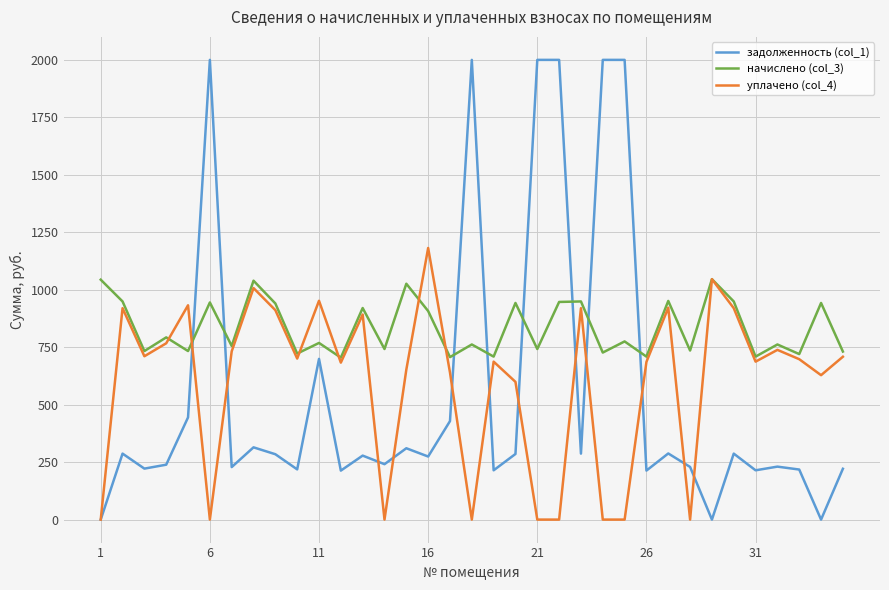

What is the difference between the second highest and minimum values in the задолженность (col_1) series?

2000.0